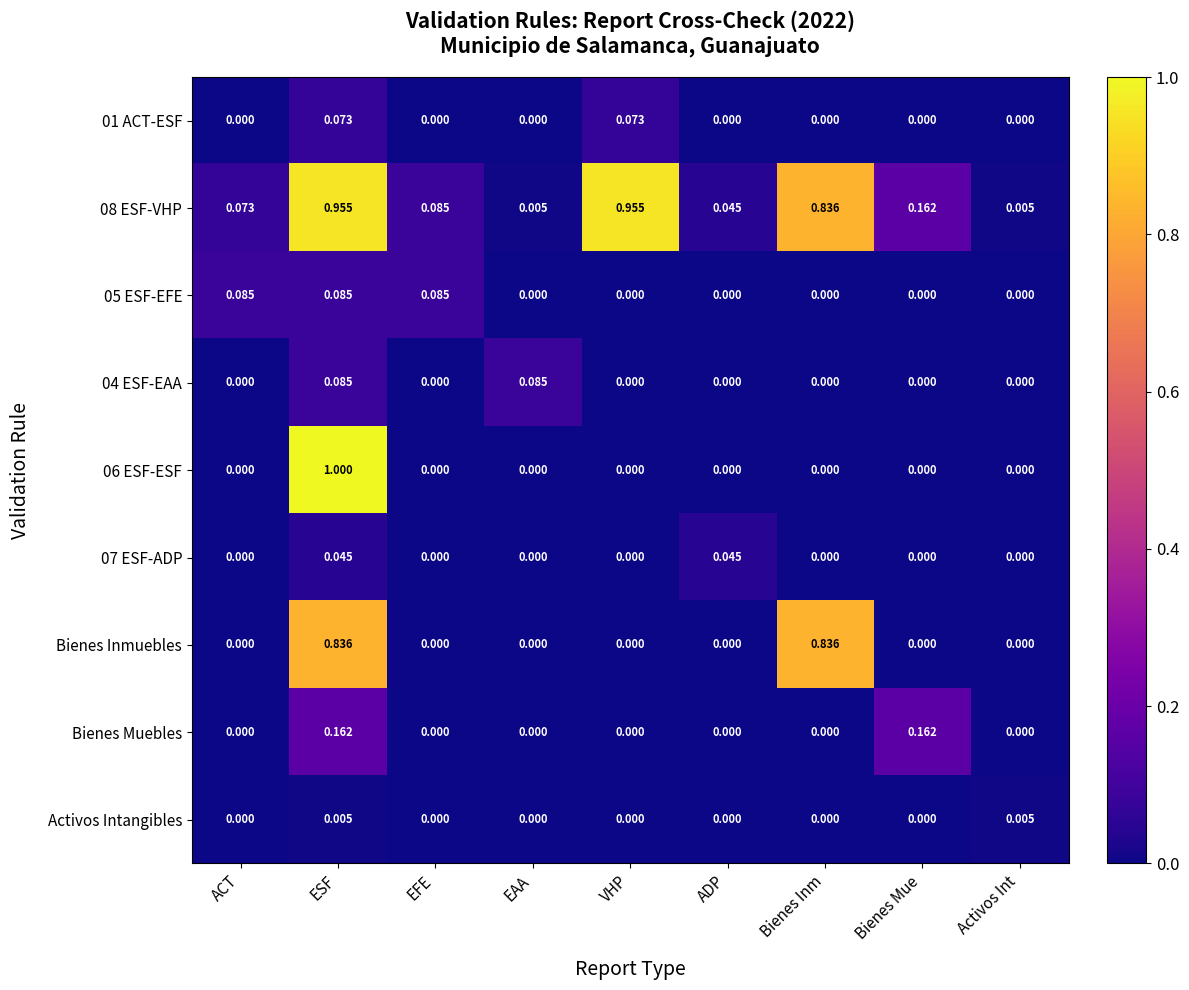

Which category has the highest value across all series?

ESF